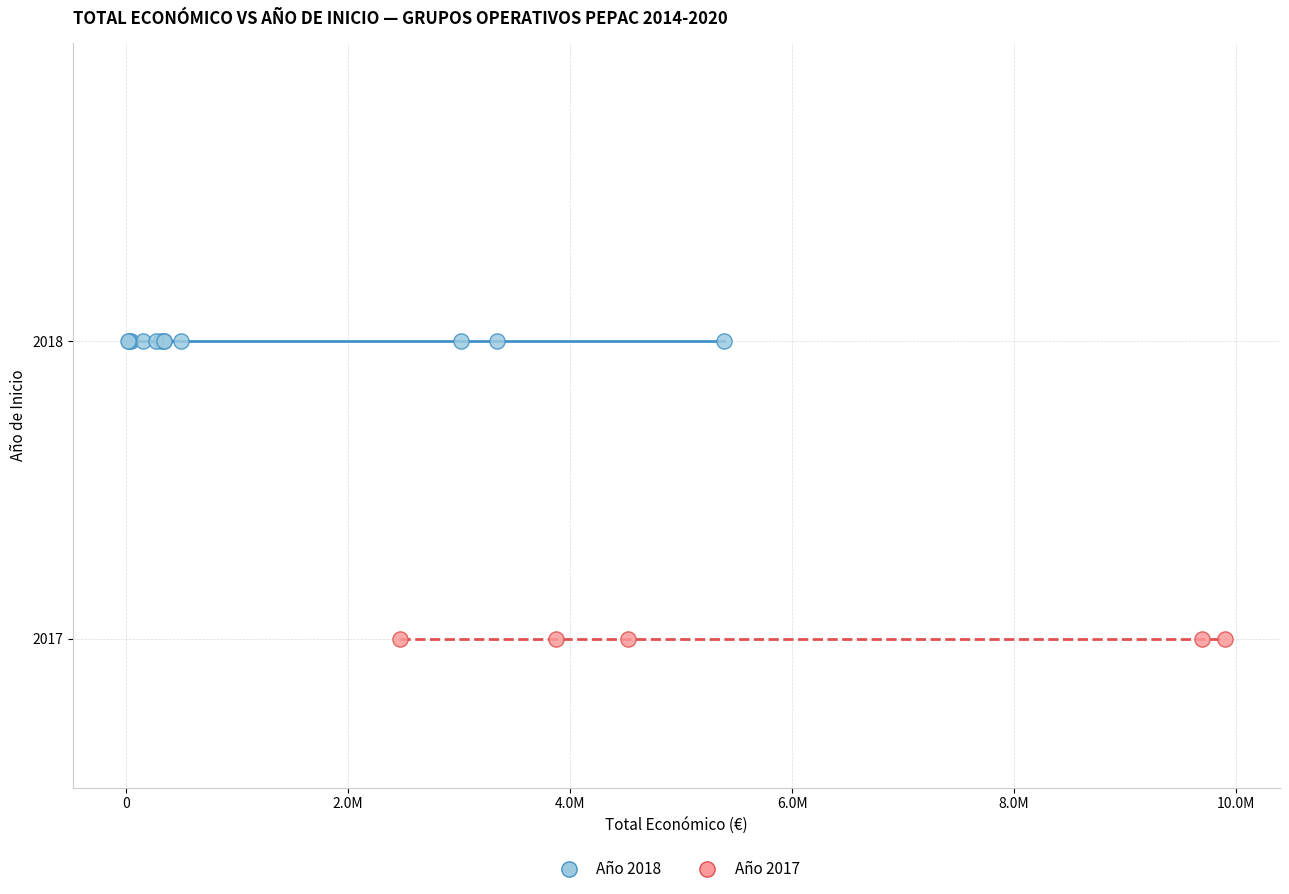

Which series contains the highest Y value?

Año 2018